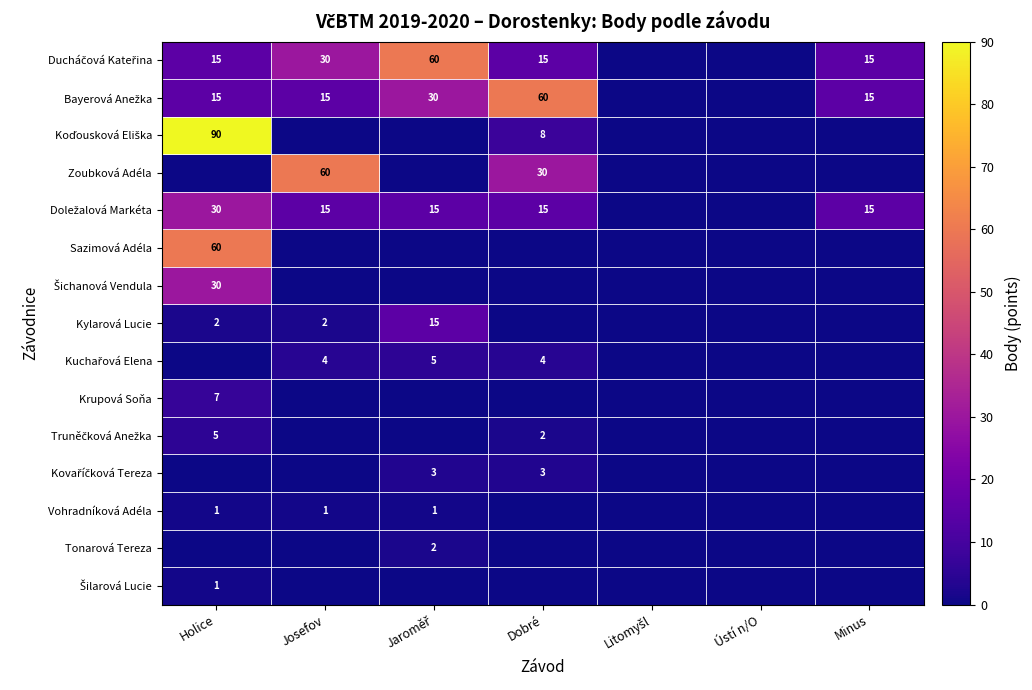

The value of Sazimová Adéla at Holice is 23. True or false?

False